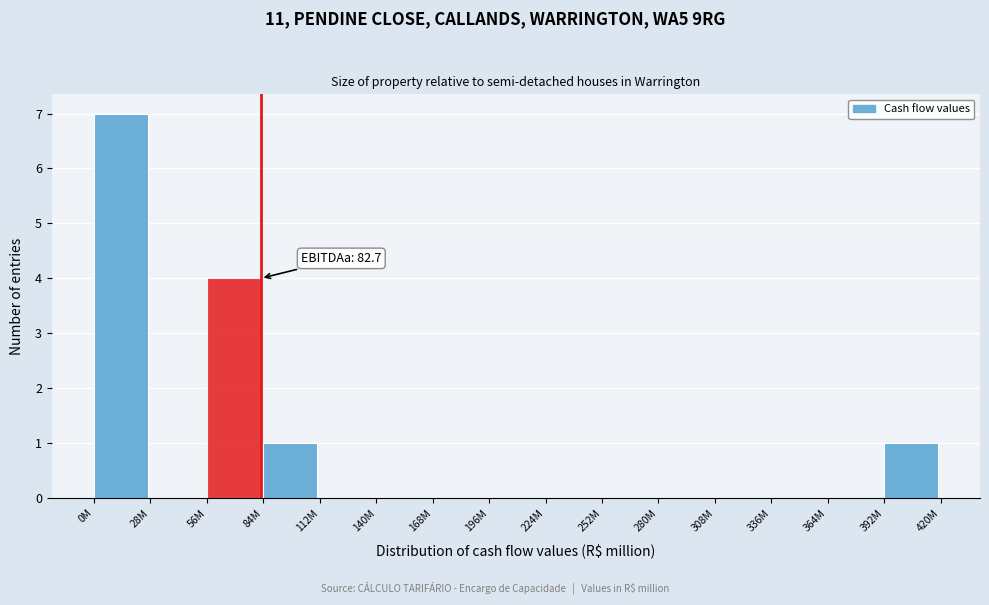

Reading left to right, extract all data points from this chart.

0M=7	28M=0	56M=4	84M=1	112M=0	140M=0	168M=0	196M=0	224M=0	252M=0	280M=0	308M=0	336M=0	364M=0	392M=1